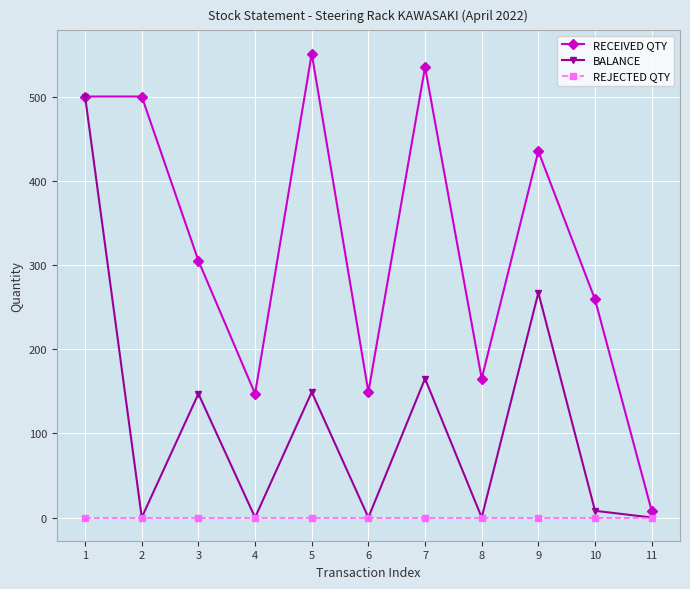

What are all the series names shown in the legend?

RECEIVED QTY, BALANCE, REJECTED QTY